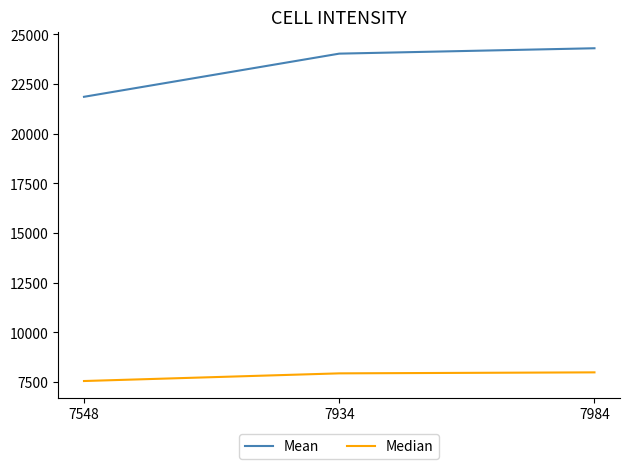

Count the number of categories in the chart.

3